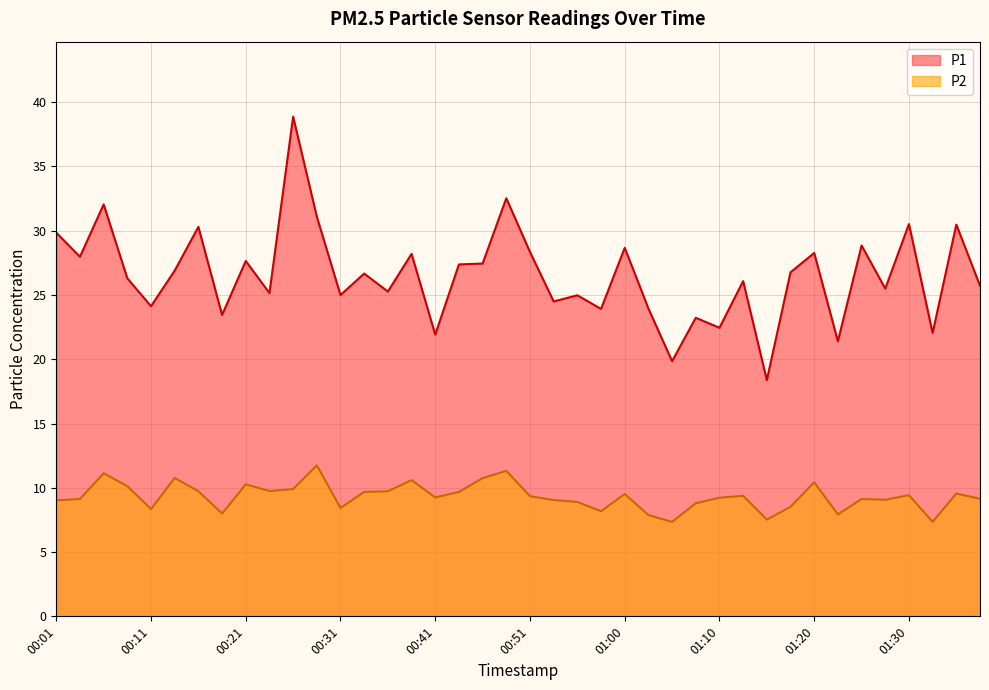

At which category is the sum across all series the highest?

00:26